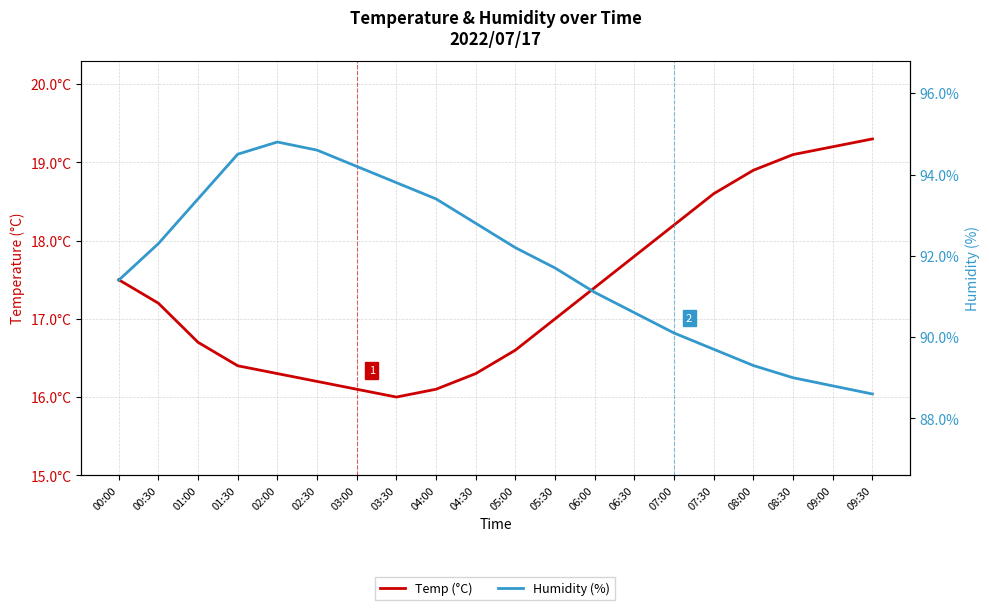

What position from the right is 09:30?

1